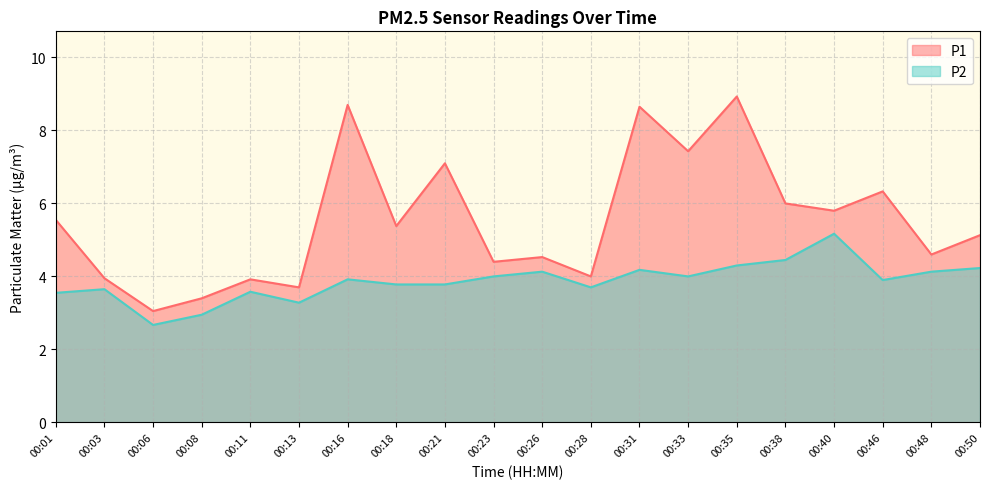

How many series are shown in this chart?

2